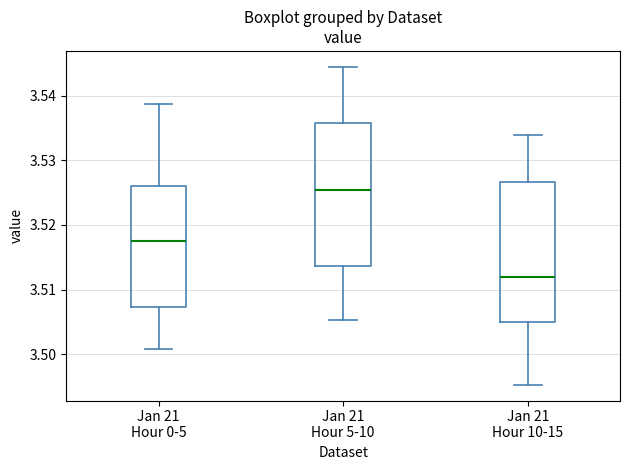

Reading left to right, read every box against the y-axis: the position of its median line, the range the box covers, and the ends of its whiskers. The values are not printed on the chart, so give them approximately, as read against the axis.

Jan 21 Hour 0-5: median 3.517, box 3.507 to 3.526, whiskers 3.501 to 3.539
Jan 21 Hour 5-10: median 3.525, box 3.514 to 3.536, whiskers 3.505 to 3.544
Jan 21 Hour 10-15: median 3.512, box 3.505 to 3.527, whiskers 3.495 to 3.534